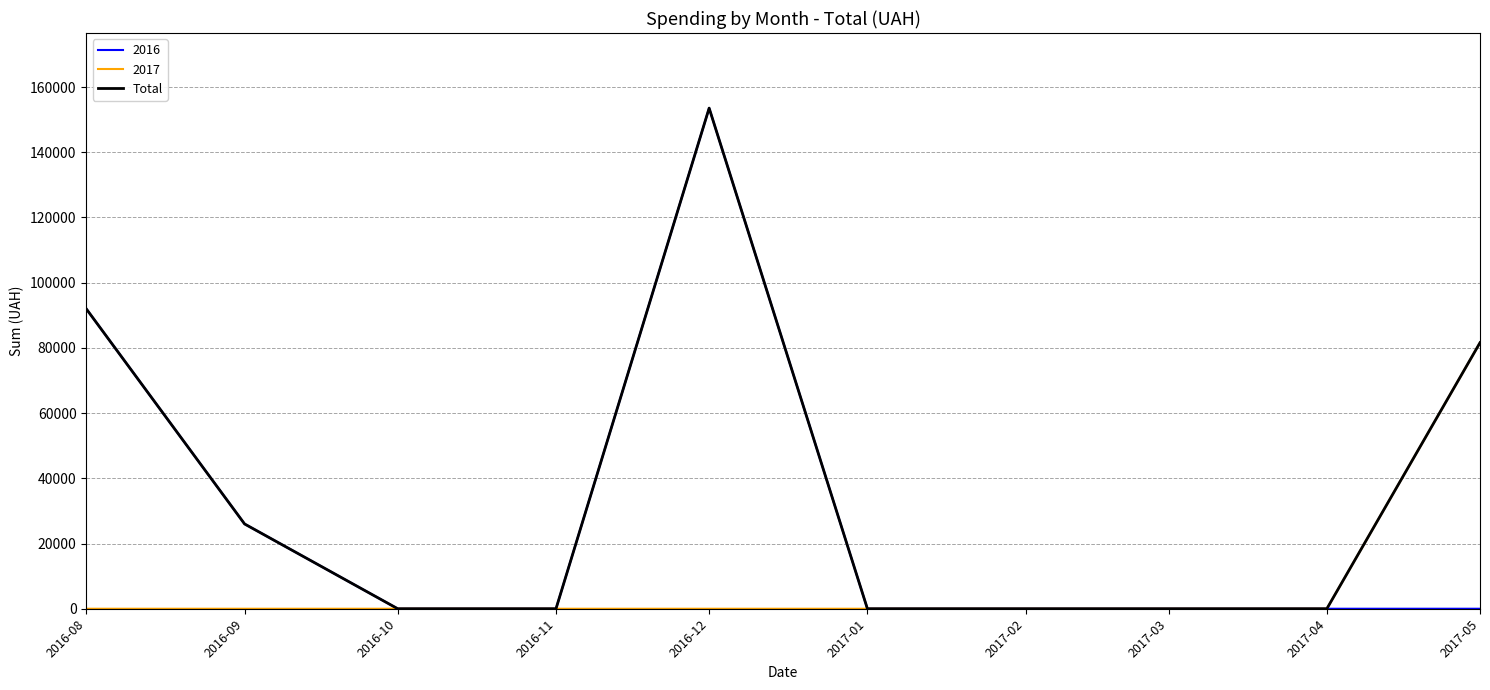

The value of 2017 at 2017-02 is -36695.6. True or false?

False